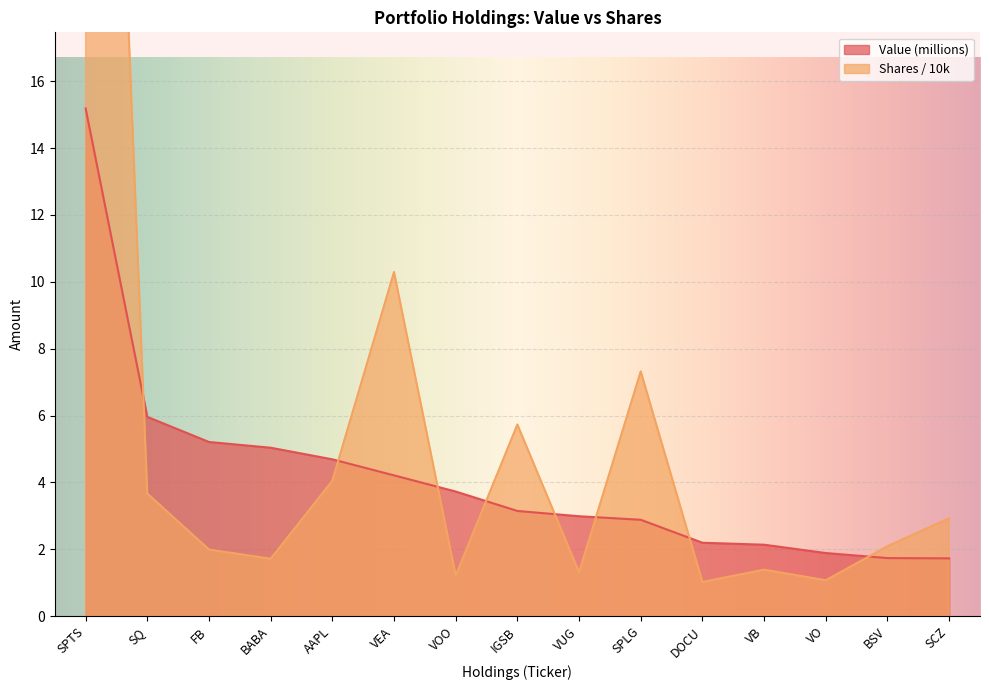

The value of Value at VOO is 3.7. True or false?

True